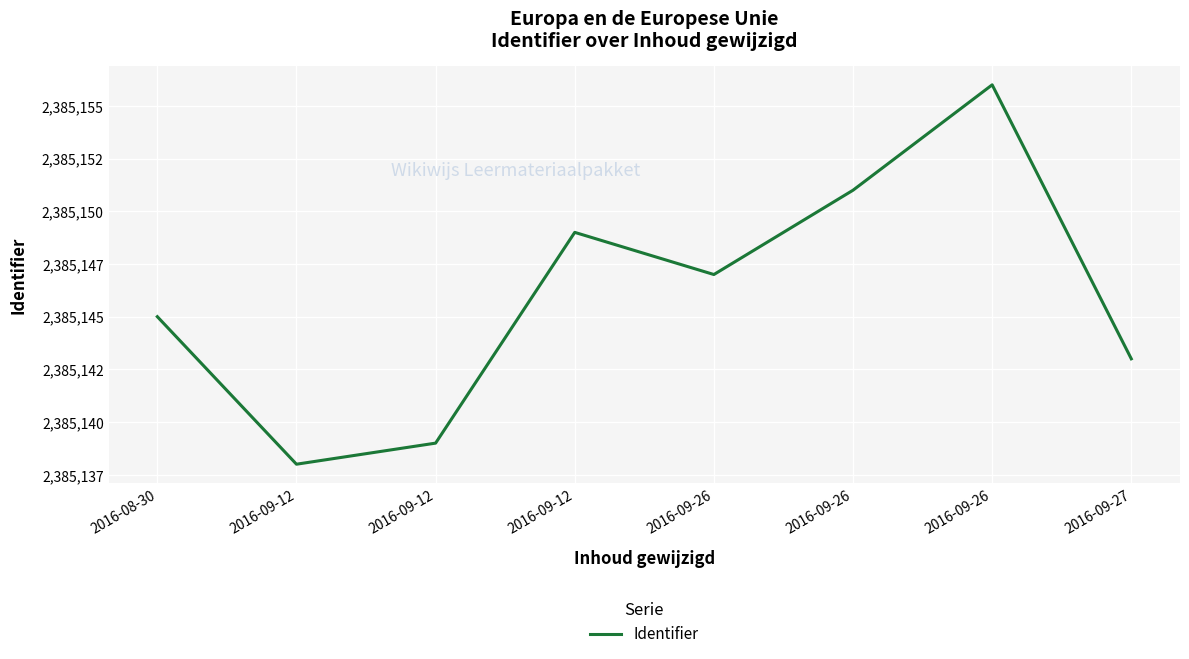

Reading left to right, list all the values displayed in this chart.

2016-08-30=2385145	2016-09-12=2385138	2016-09-12=2385139	2016-09-12=2385149	2016-09-26=2385147	2016-09-26=2385151	2016-09-26=2385156	2016-09-27=2385143